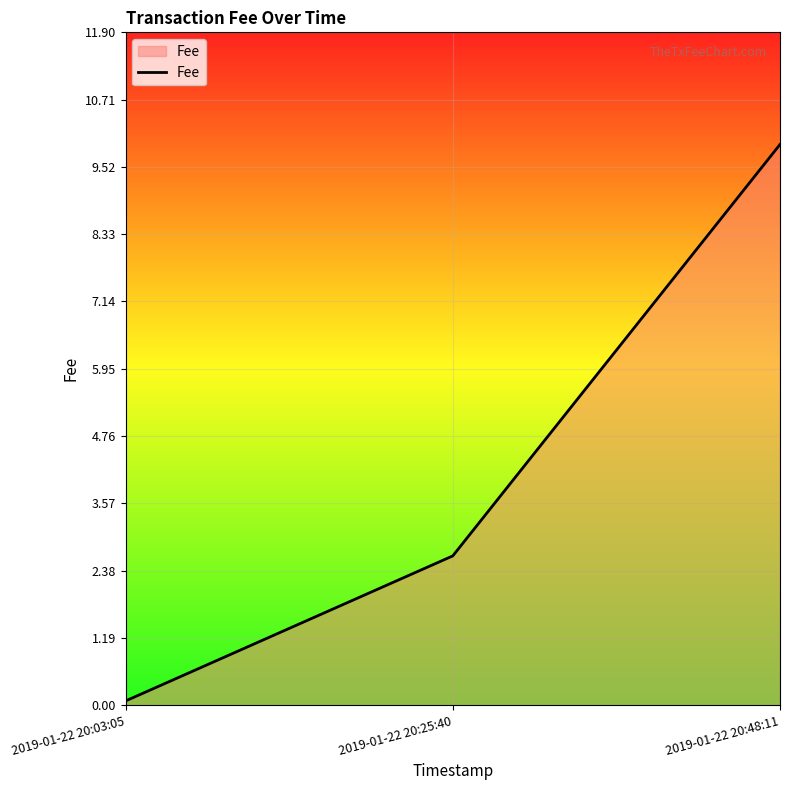

Between 2019-01-22 20:03:05 and 2019-01-22 20:25:40, which is larger?

2019-01-22 20:25:40